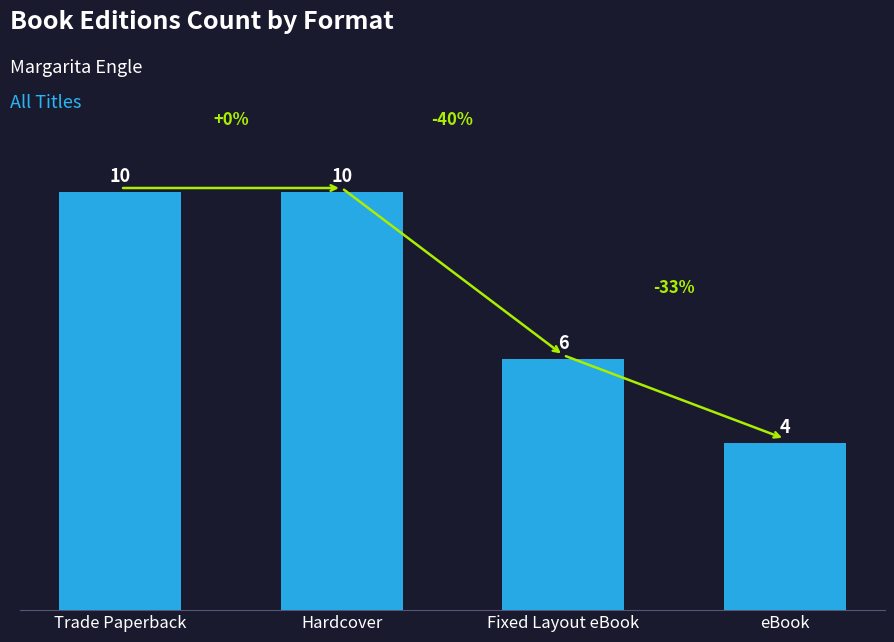

Between Fixed Layout eBook and Hardcover, which is larger?

Hardcover